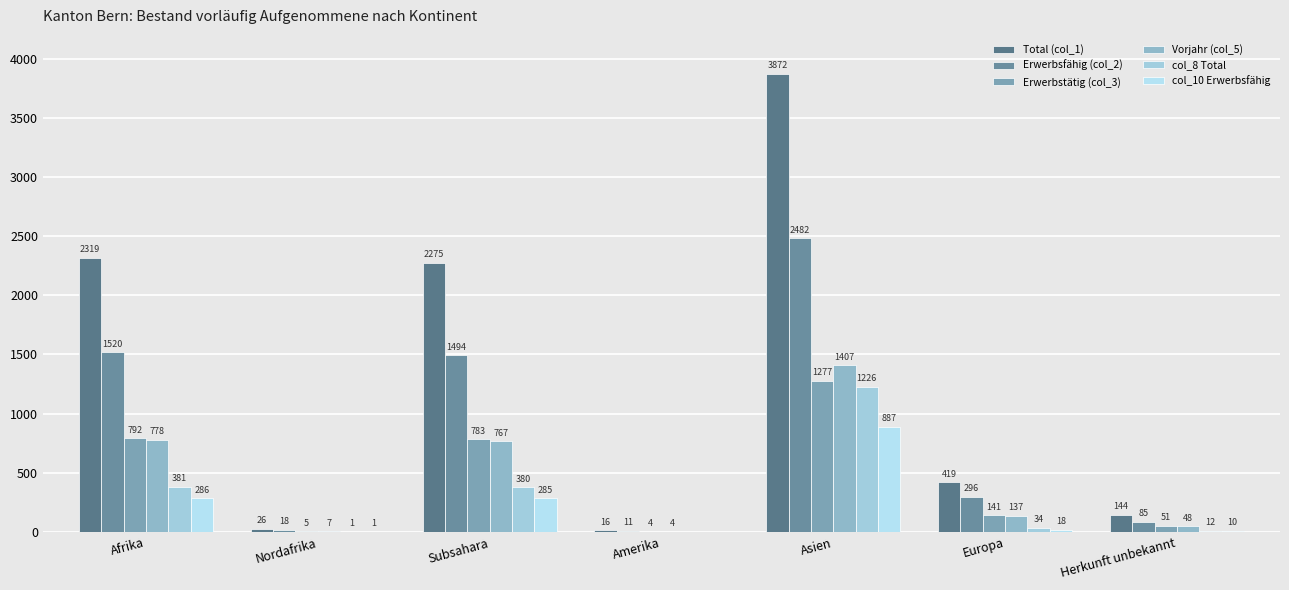

The Total (col_1) series shows 16 at Amerika. True or false?

True